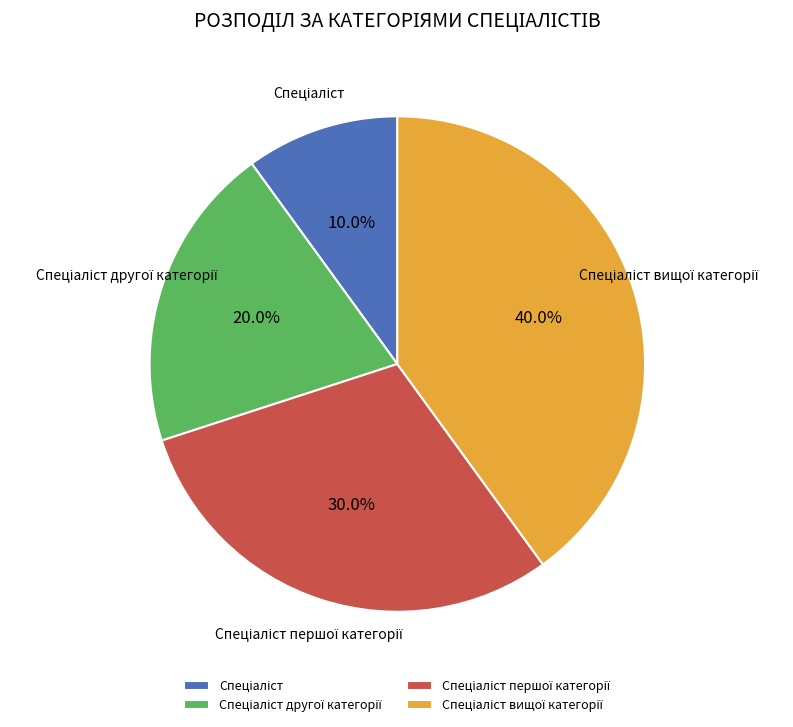

Is there any slice that represents more than half of the pie?

No